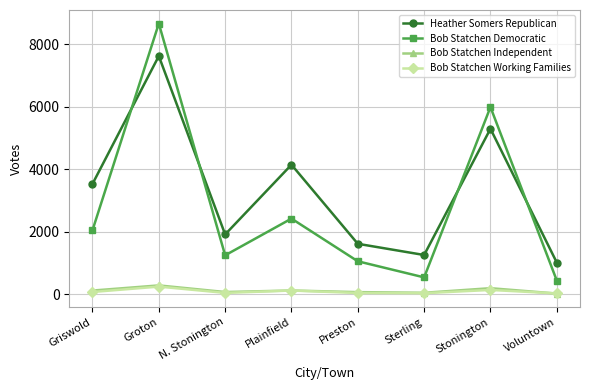

What is the approximate value of Bob Statchen Working Families at Sterling, to the nearest 10?

30